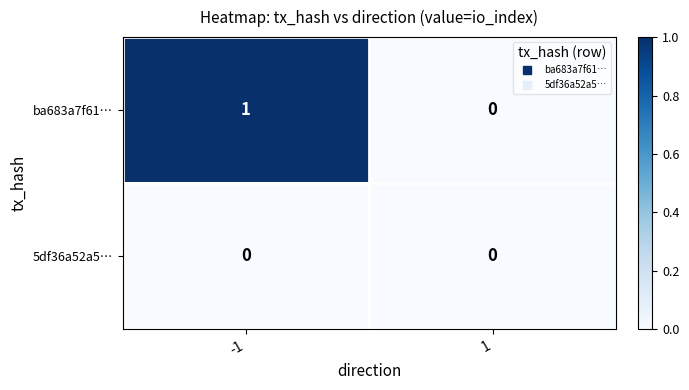

Between -1 and 1, which series saw the biggest shift?

ba683a7f61…